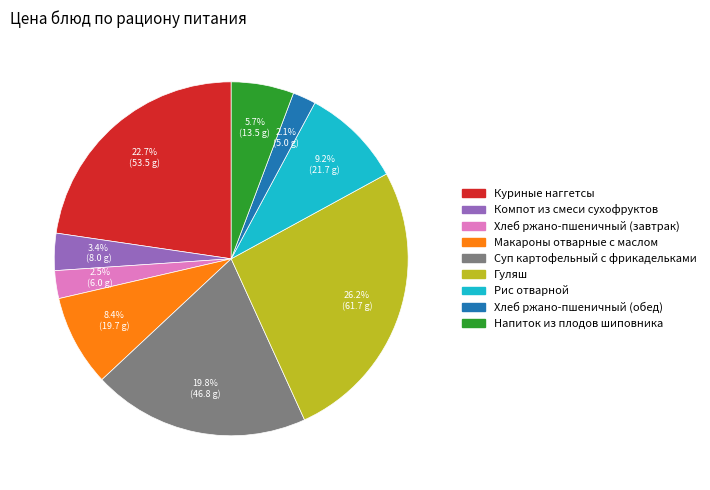

Which has a higher value, Компот из смеси сухофруктов or Суп картофельный с фрикадельками?

Суп картофельный с фрикадельками